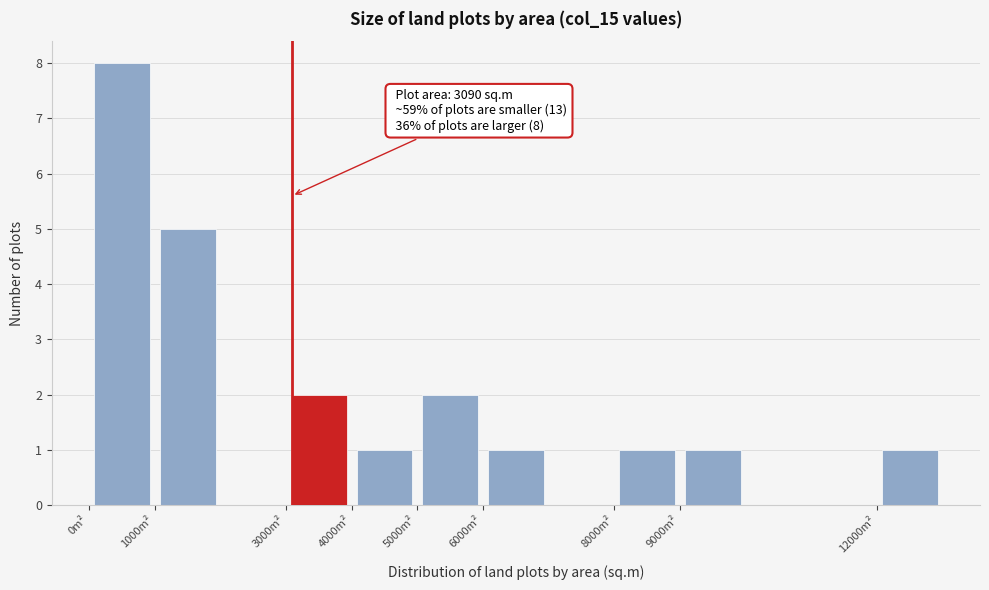

Over which range of the x-axis is the bar tallest?

0 to 1000